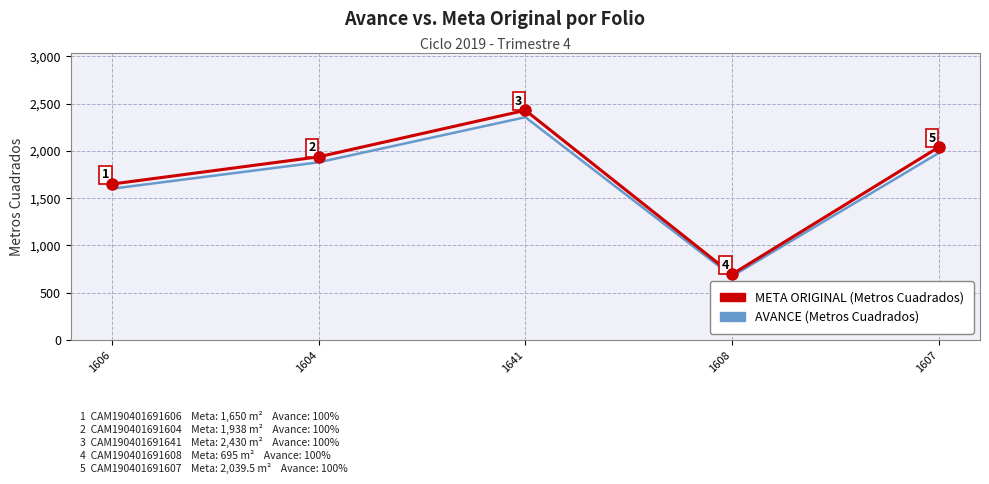

Which category has the lowest value across all series?

1608